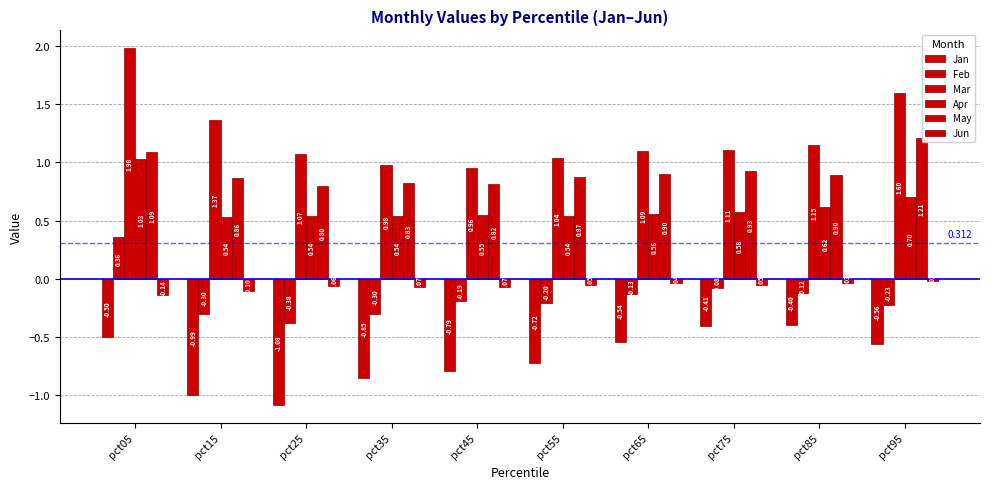

Reading left to right, list all the values displayed in this chart.

Jan: -0.5	-1.0	-1.1	-0.8	-0.8	-0.7	-0.5	-0.4	-0.4	-0.6
Feb: 0.4	-0.3	-0.4	-0.3	-0.2	-0.2	-0.1	-0.1	-0.1	-0.2
Mar: 2.0	1.4	1.1	1.0	1.0	1.0	1.1	1.1	1.1	1.6
Apr: 1.0	0.5	0.5	0.5	0.5	0.5	0.6	0.6	0.6	0.7
May: 1.1	0.9	0.8	0.8	0.8	0.9	0.9	0.9	0.9	1.2
Jun: -0.1	-0.1	-0.1	-0.1	-0.1	-0.1	-0.0	-0.0	-0.0	-0.0